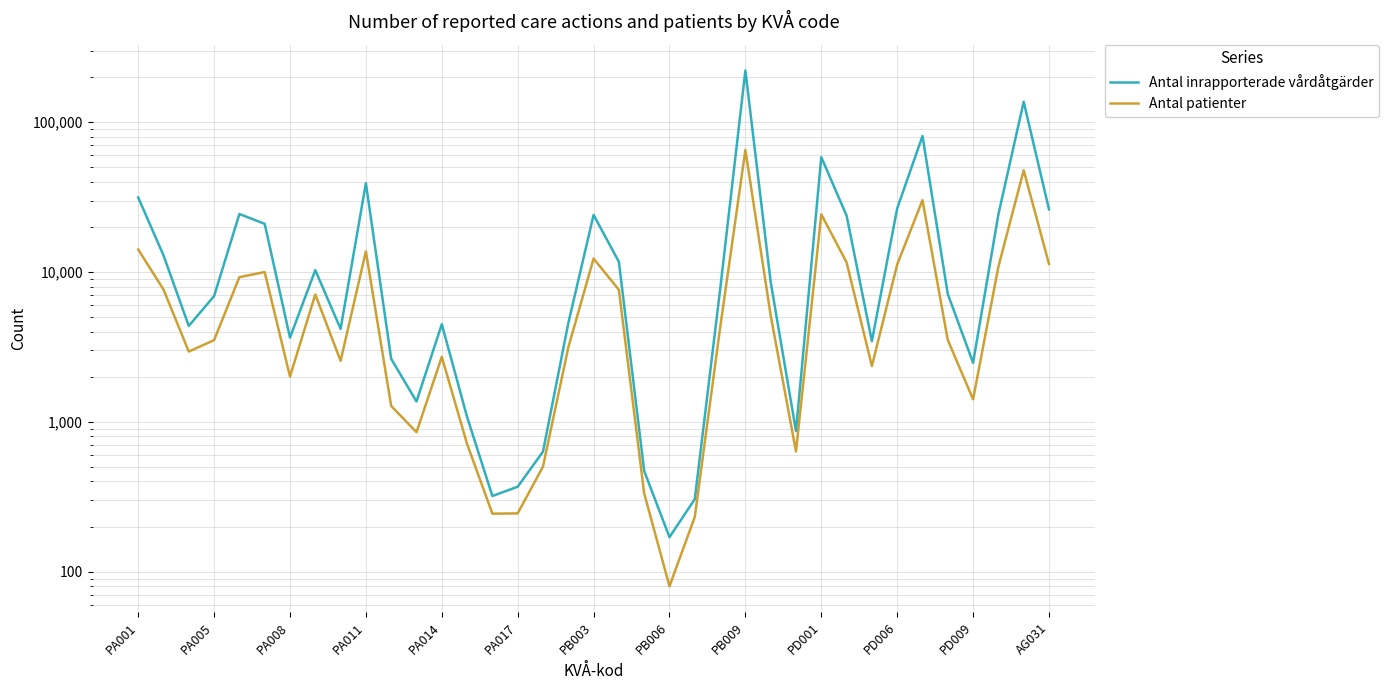

How many data points in Antal inrapporterade vårdåtgärder are less than 7132?

18